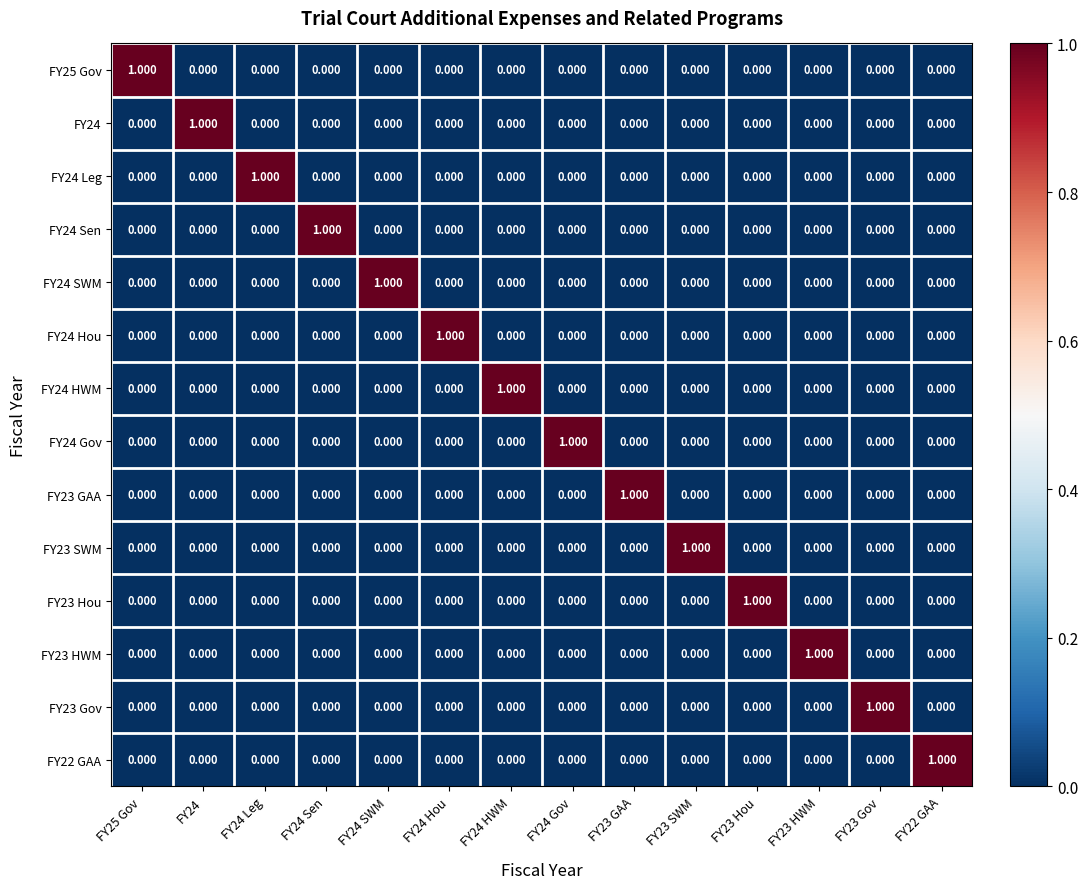

Is the value of FY24 at FY24 Leg greater than the value of FY23 HWM at FY23 HWM?

No